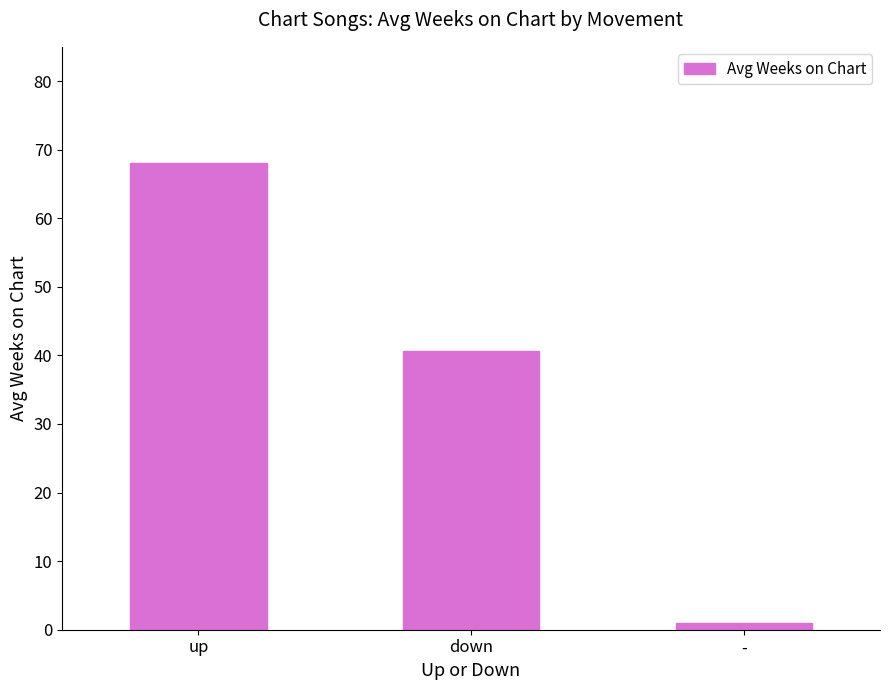

What is the difference between the maximum and second lowest values?

27.4